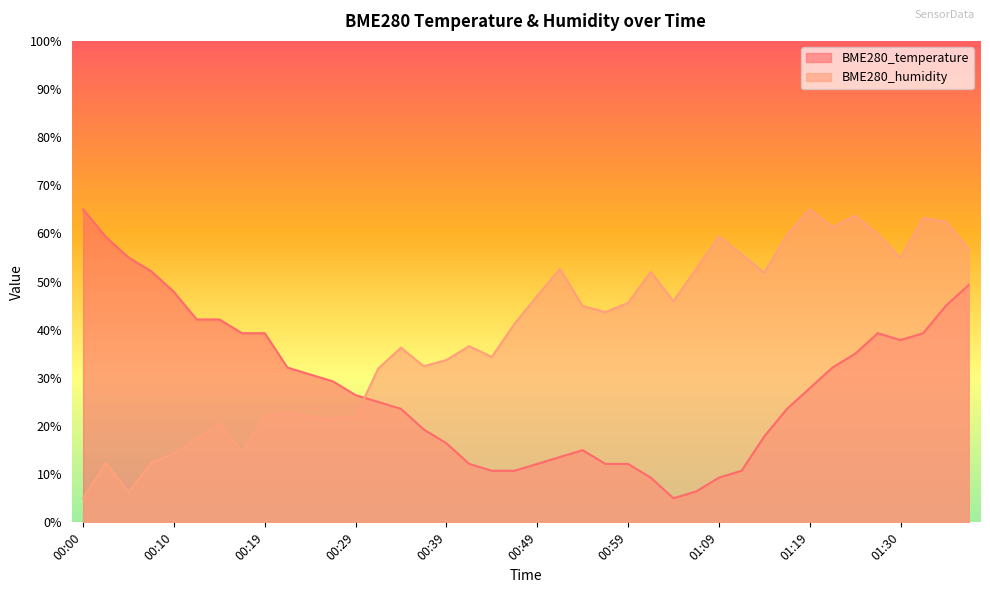

Which series ends up on top after the final intersection of BME280_temperature and BME280_humidity?

BME280_humidity